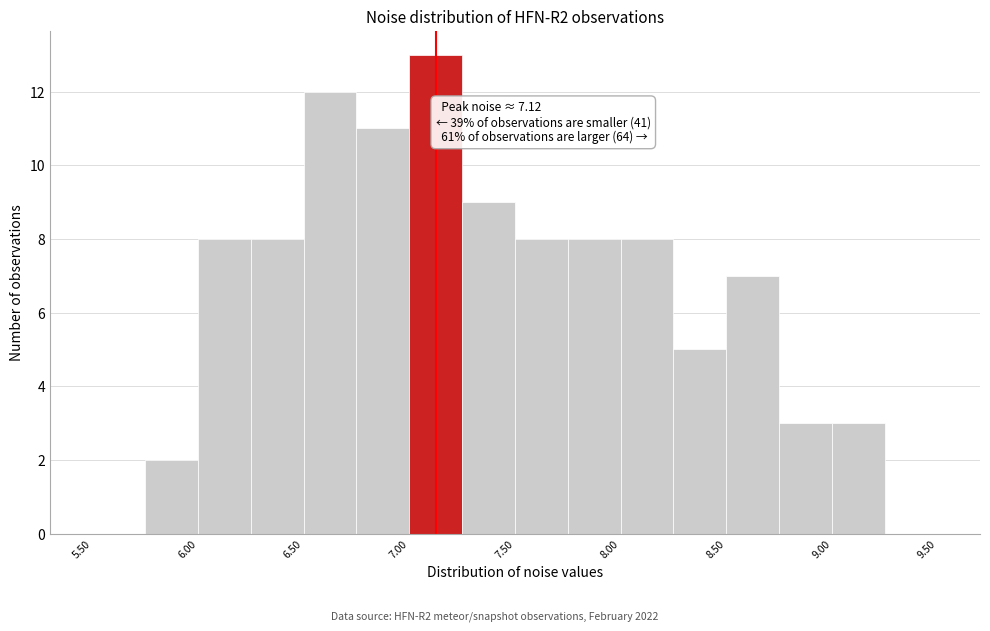

Which range on the x-axis has the tallest bar?

7.00 to 7.25